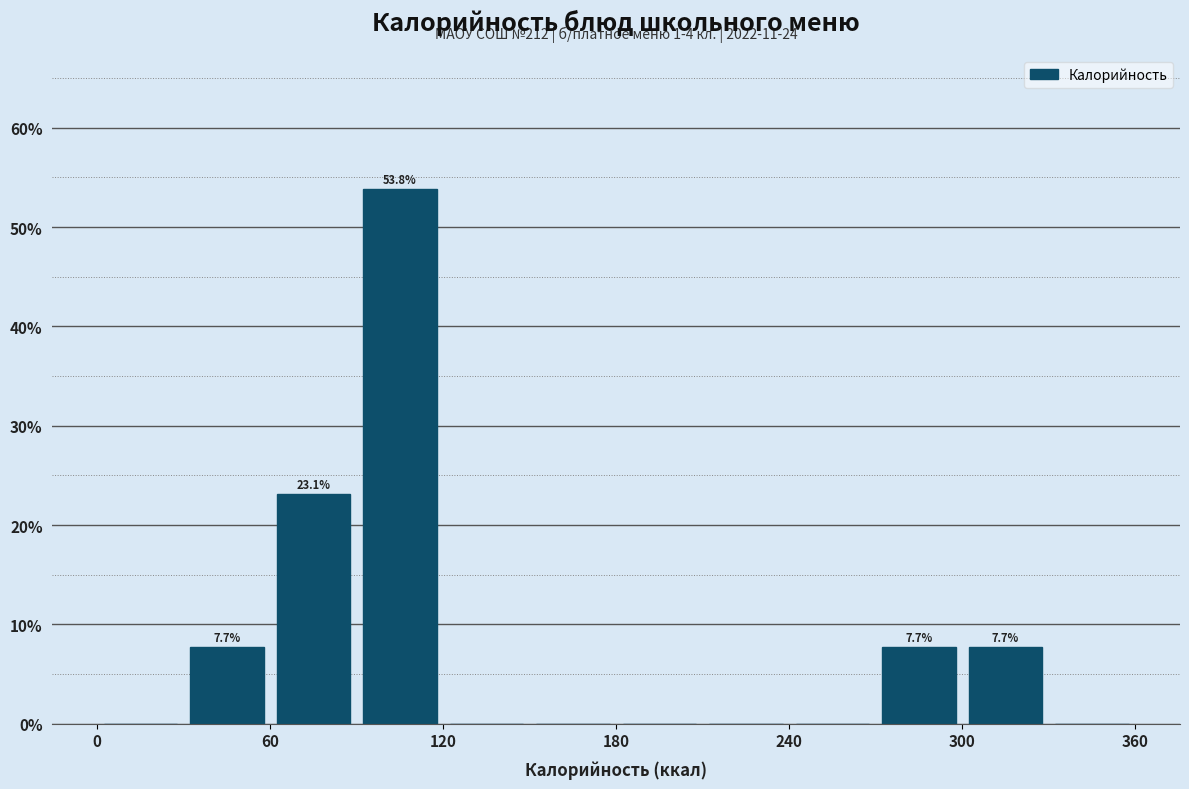

Read against the x-axis, roughly where is the centre of the tallest bar?

110